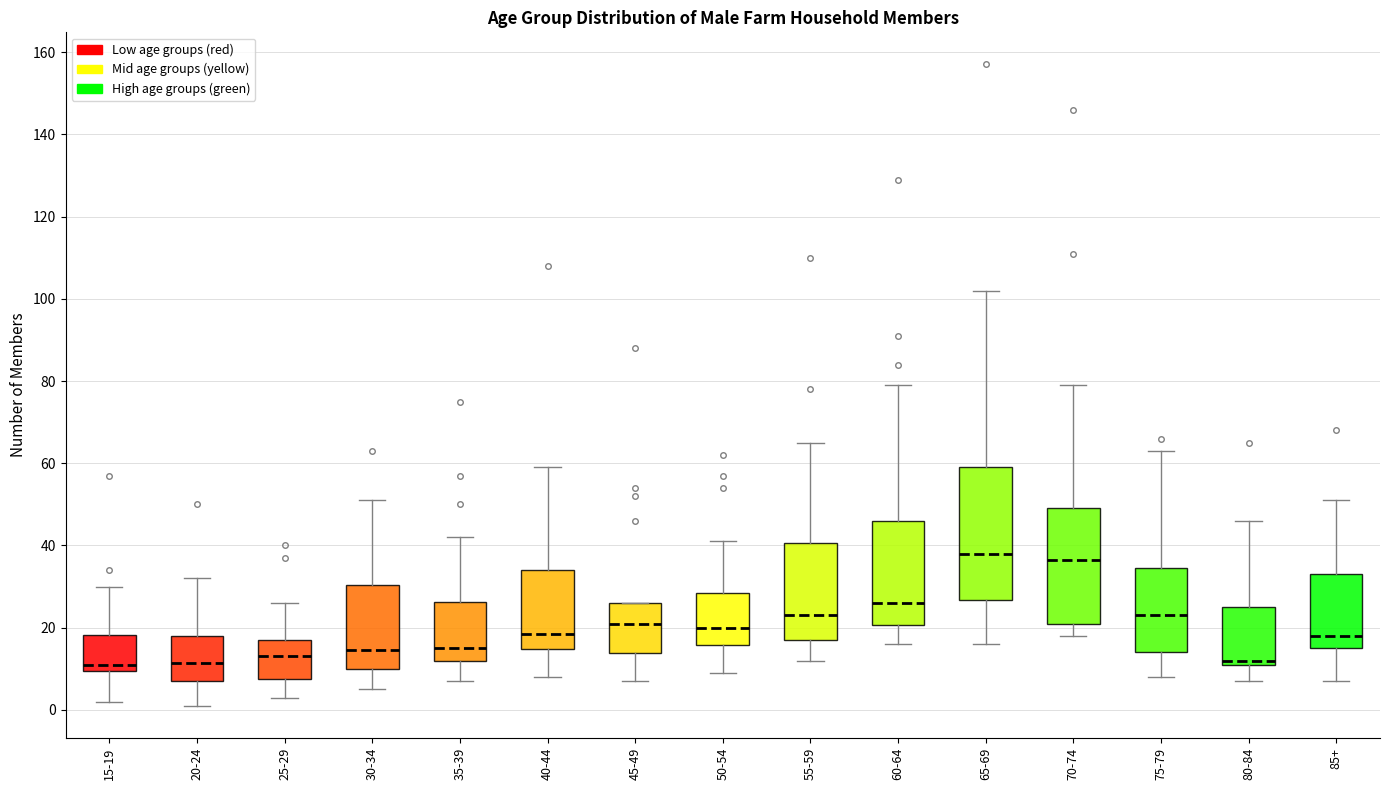

Reading left to right, transcribe this box plot: for each box, give where its median line is, the range the box spans, and where its two whiskers end, as read against the y-axis. The values are not printed on the chart, so give them approximately, as read against the axis.

15-19: median 12, box 10 to 18, whiskers 2 to 30
20-24: median 12, box 8 to 18, whiskers 2 to 32
25-29: median 14, box 8 to 18, whiskers 4 to 26
30-34: median 14, box 10 to 30, whiskers 6 to 52
35-39: median 16, box 12 to 26, whiskers 8 to 42
40-44: median 18, box 14 to 34, whiskers 8 to 60
45-49: median 22, box 14 to 26, whiskers 8 to 26
50-54: median 20, box 16 to 28, whiskers 10 to 42
55-59: median 24, box 18 to 40, whiskers 12 to 66
60-64: median 26, box 20 to 46, whiskers 16 to 80
65-69: median 38, box 26 to 60, whiskers 16 to 102
70-74: median 36, box 22 to 50, whiskers 18 to 80
75-79: median 24, box 14 to 34, whiskers 8 to 64
80-84: median 12 (just above the box's lower edge), box 12 to 26, whiskers 8 to 46
85+: median 18, box 16 to 34, whiskers 8 to 52